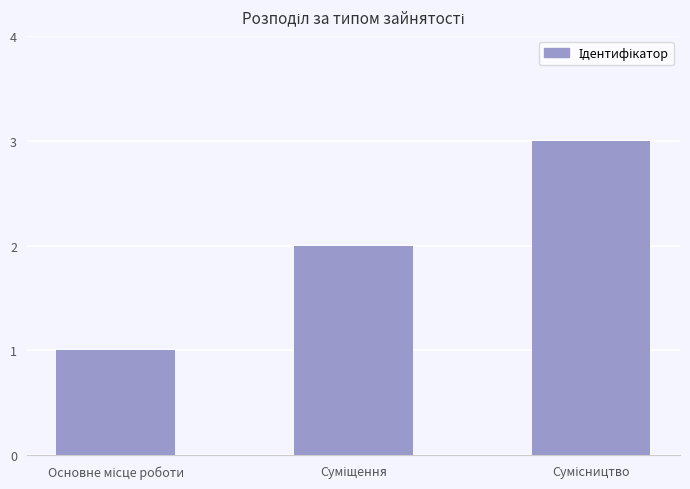

How many series are shown in this chart?

1